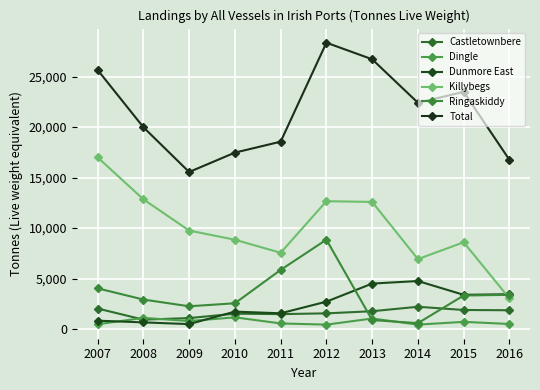

Which series has the largest total across all categories?

Total